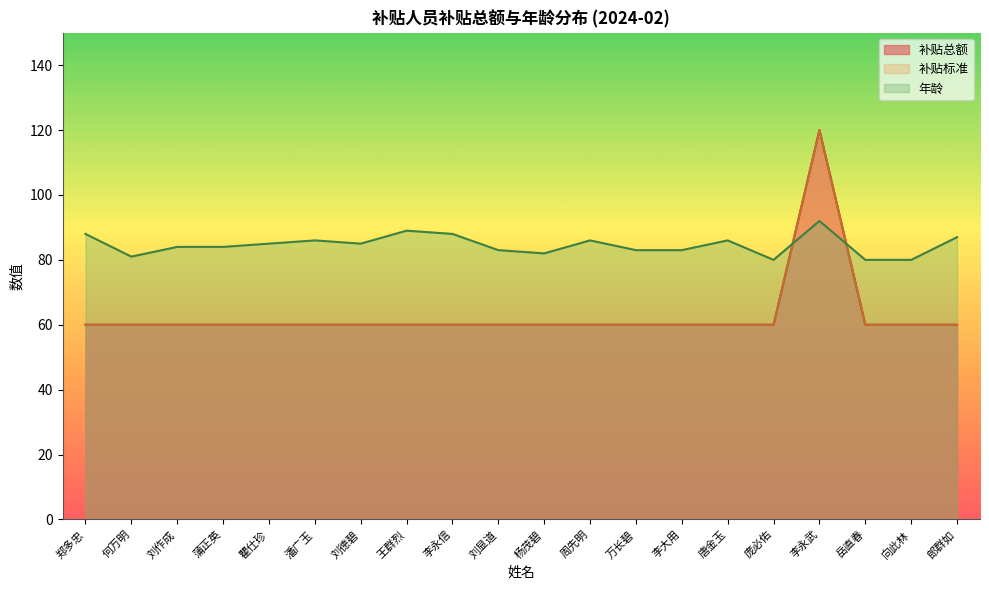

At how many categories does at least one series exceed 70?

20